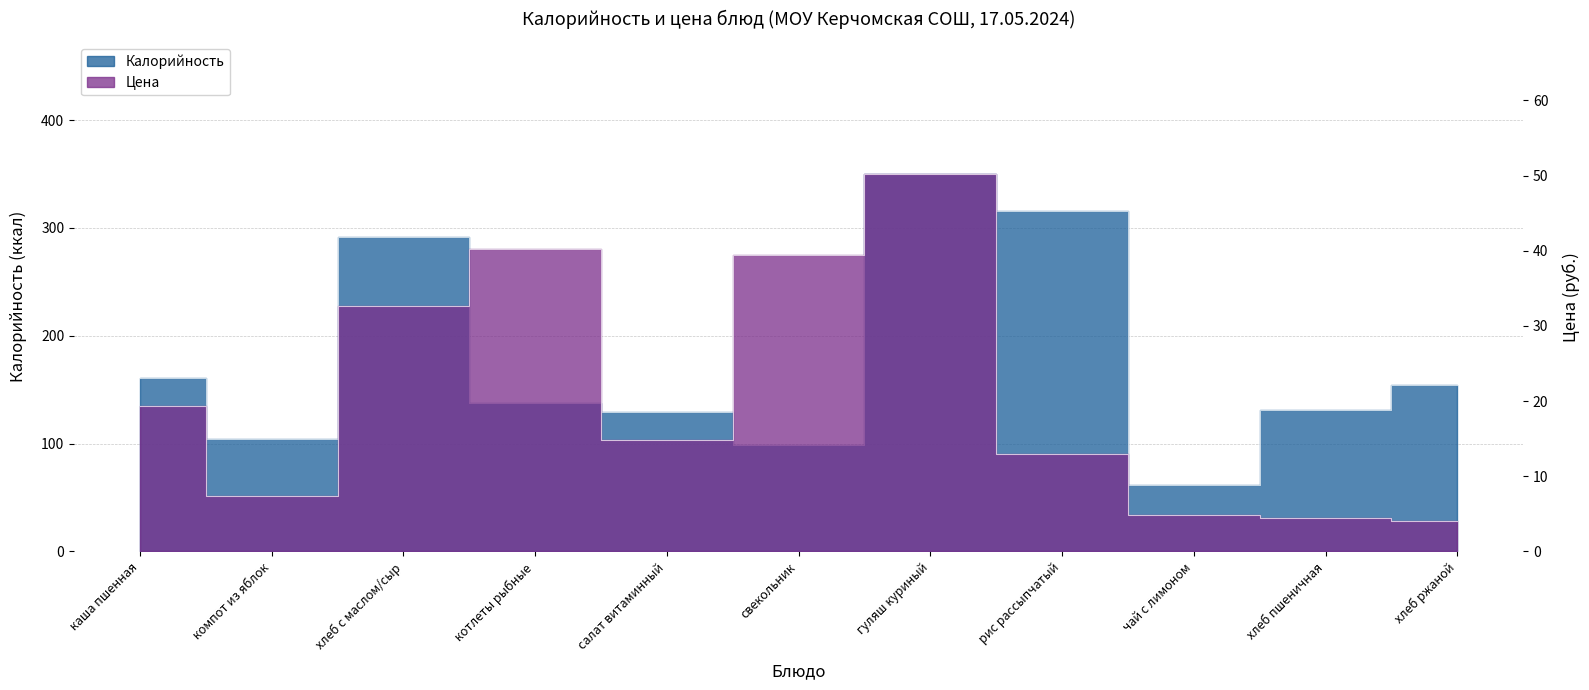

Rank the series at котлеты рыбные from lowest to highest value.

Цена, Калорийность